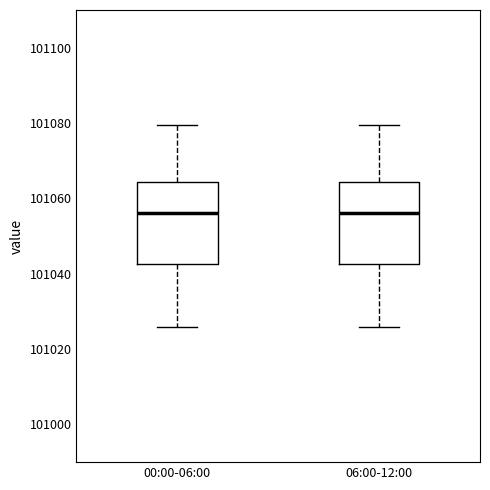

Reading left to right, transcribe this box plot: for each box, give where its median line is, the range the box spans, and where its two whiskers end, as read against the y-axis. The values are not printed on the chart, so give them approximately, as read against the axis.

00:00-06:00: median 101056, box 101042 to 101064, whiskers 101026 to 101080
06:00-12:00: median 101056, box 101042 to 101064, whiskers 101026 to 101080